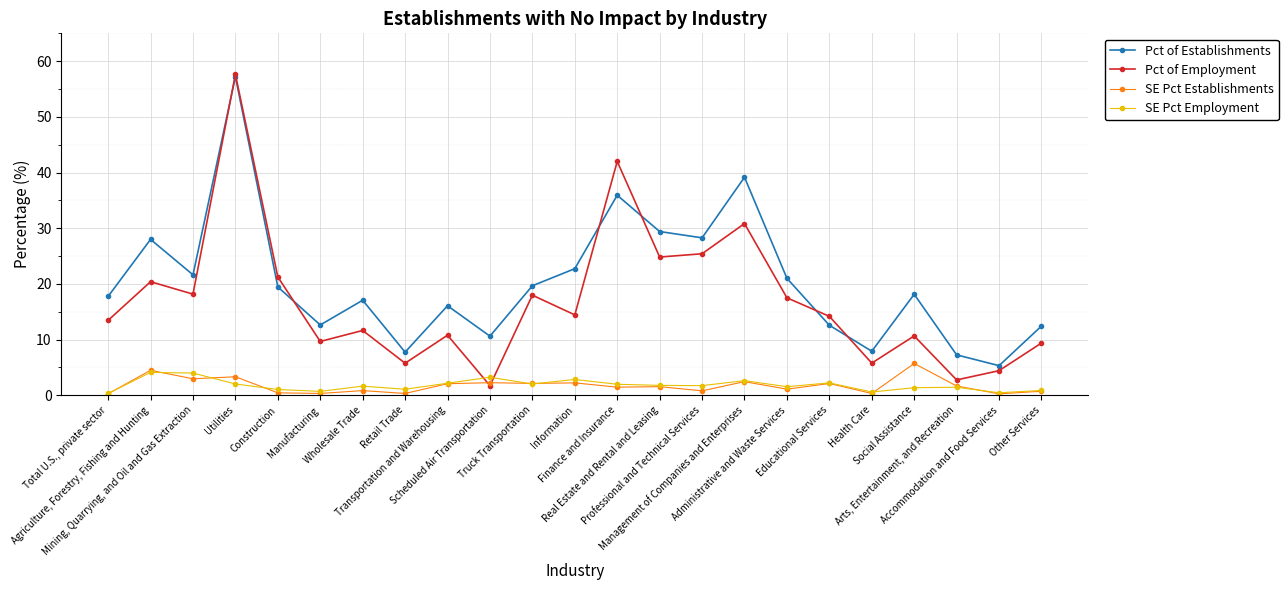

How many data points does each series have?

23